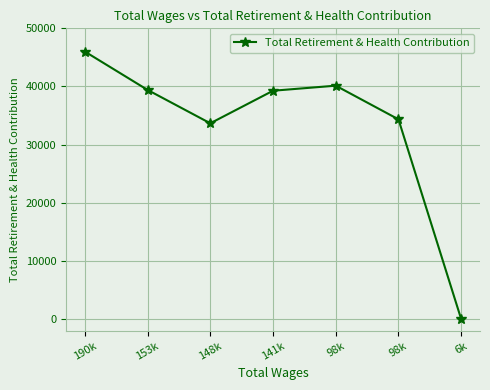

True or false: the data has more than 2 interior local peaks.

False